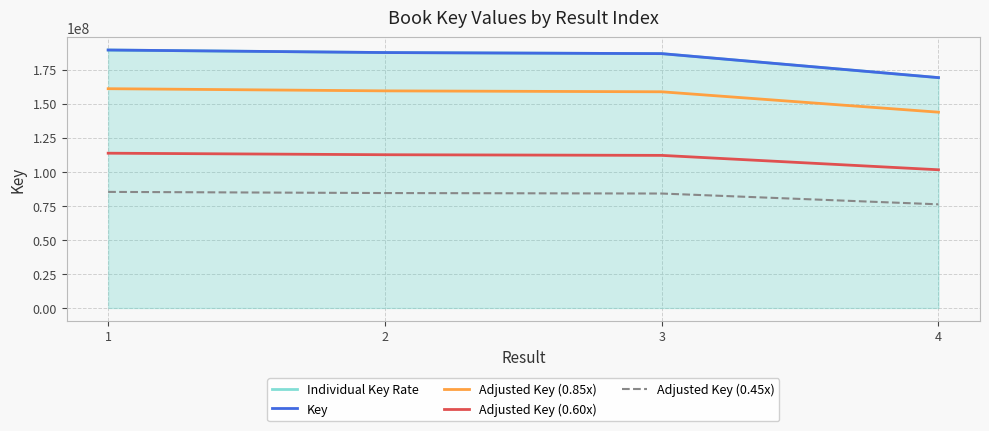

What is the total value across all series at 2?

731229907.2